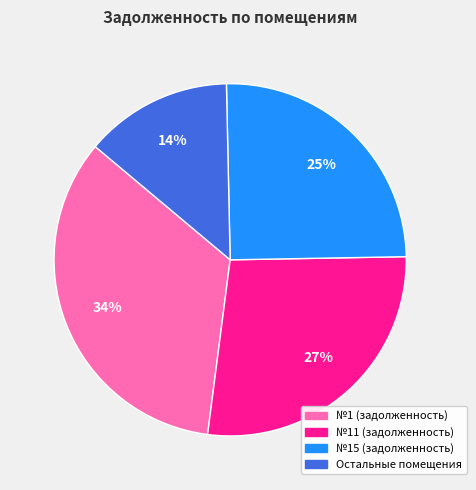

Is there a majority slice in this chart?

No